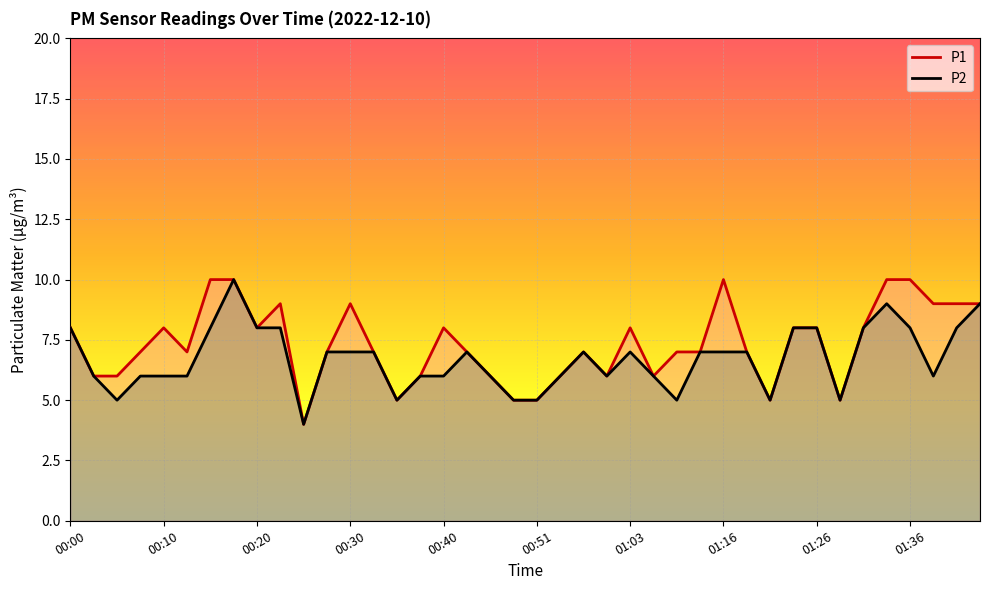

Is it true that P1 equals 5 at 00:10?

False